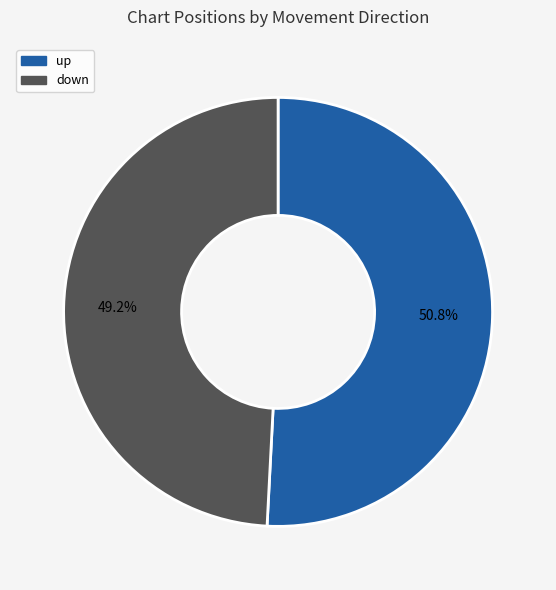

Approximately how many times larger is the value at down compared to up?

1.0